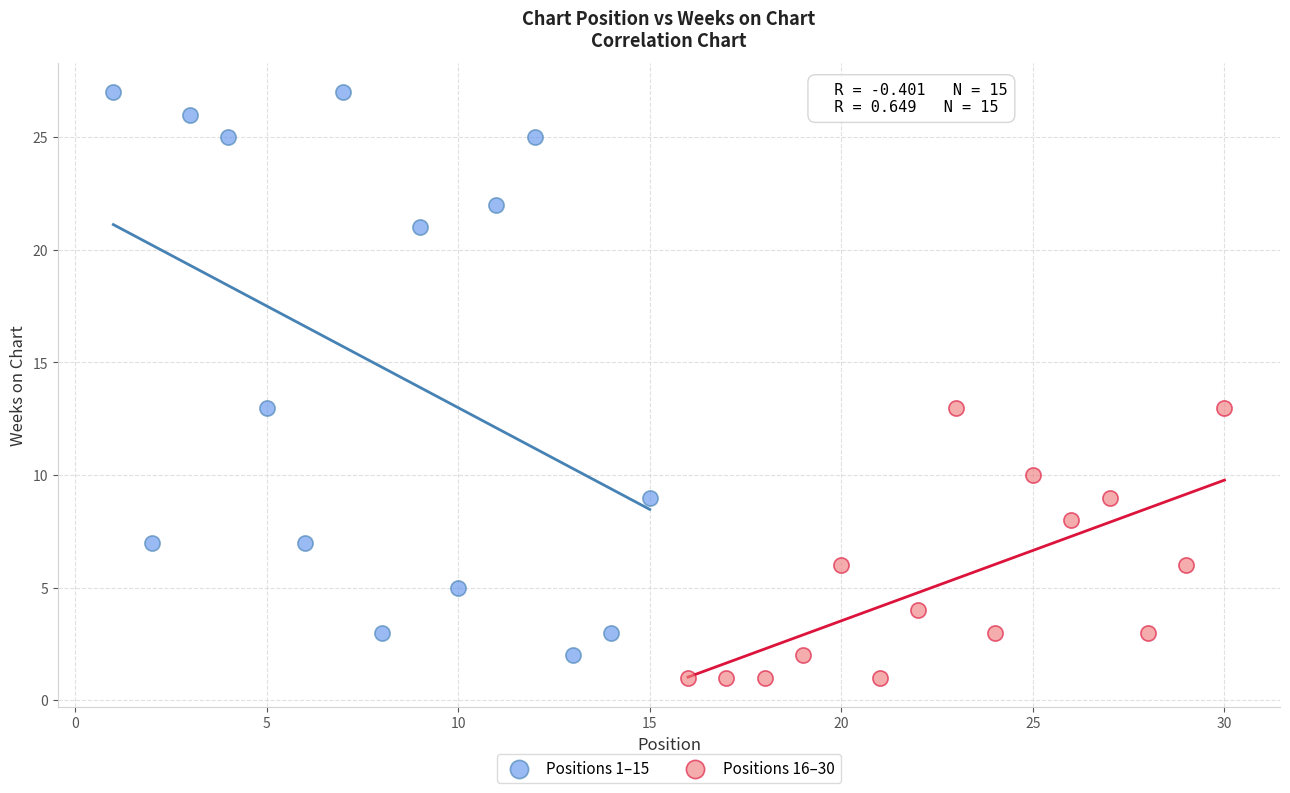

Which series has the largest Y range (max minus min)?

Positions 1–15